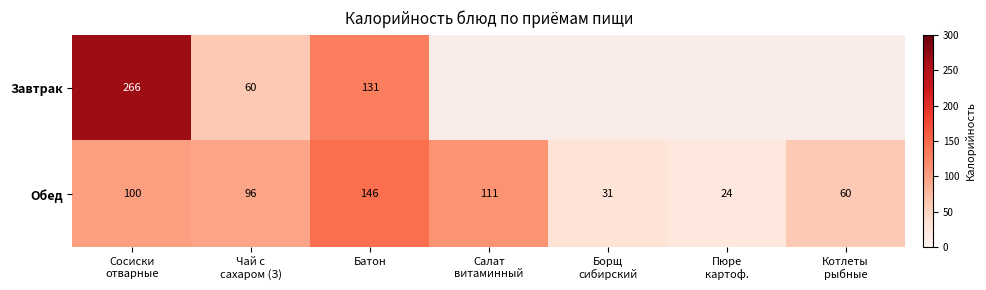

What is the lowest value of the Обед series?

24